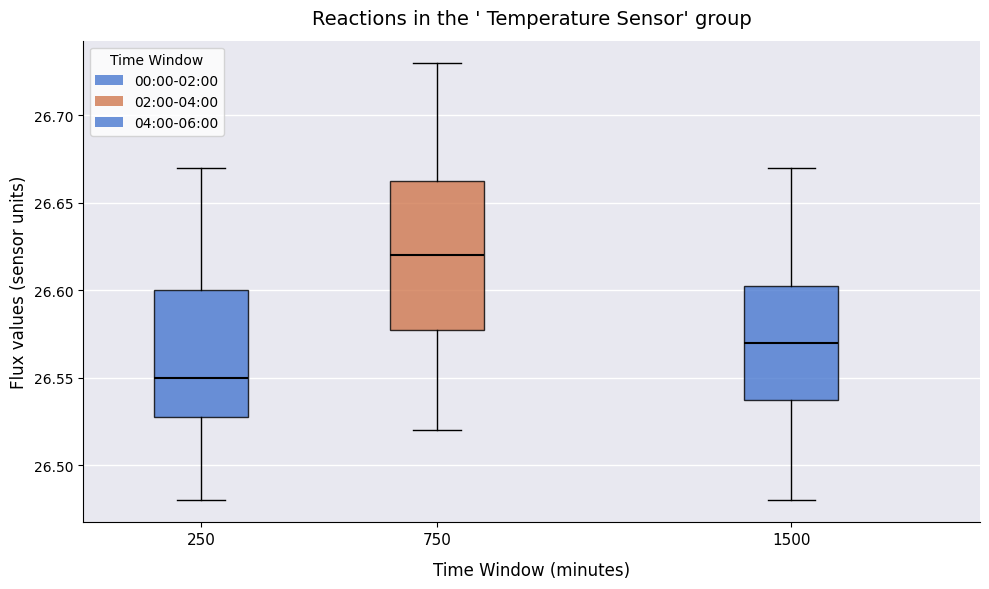

Where does the lower whisker of the box at x = 750 end on the y-axis? The values are not printed on the chart, so give them approximately, as read against the axis.

26.520